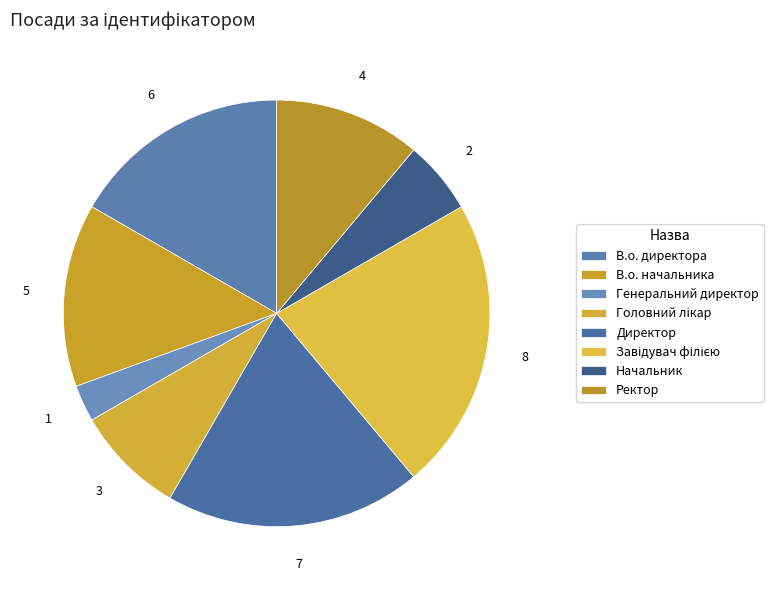

To the nearest percent, what percentage of the pie is В.о. начальника?

14%